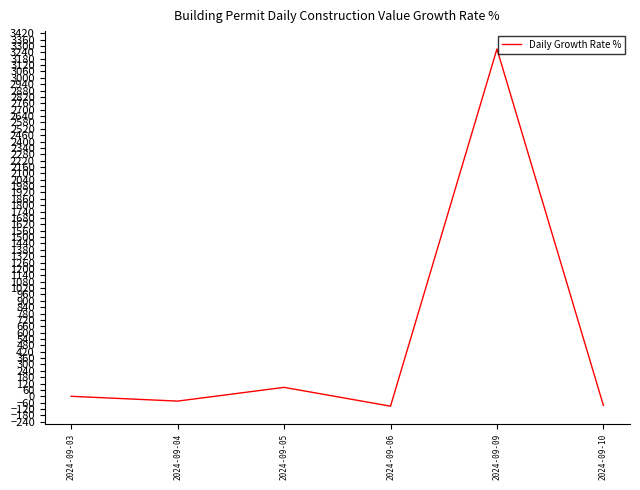

Count the number of categories in the chart.

6